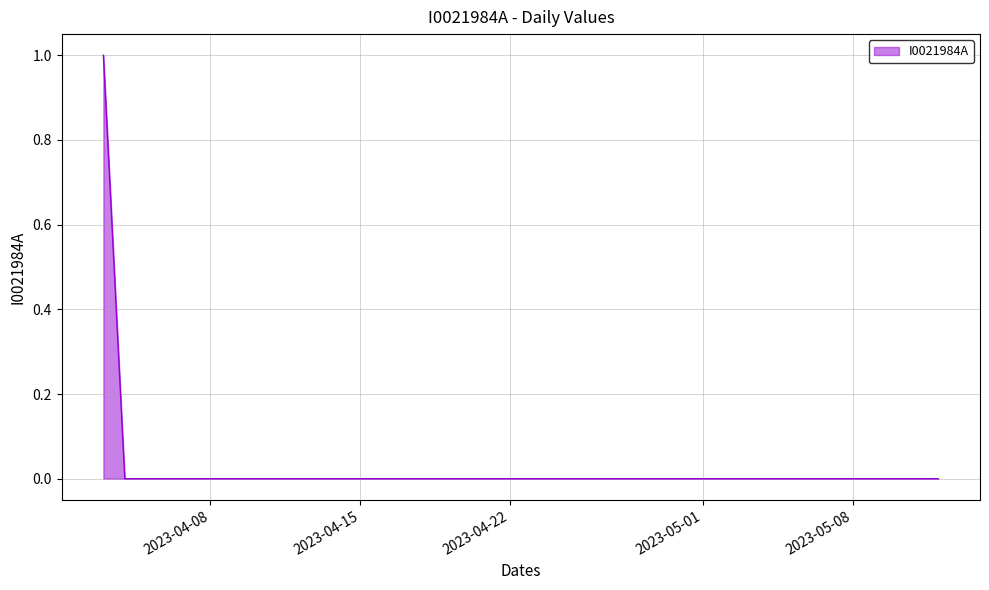

What is the label of the 13th point from the right?

2023-04-30